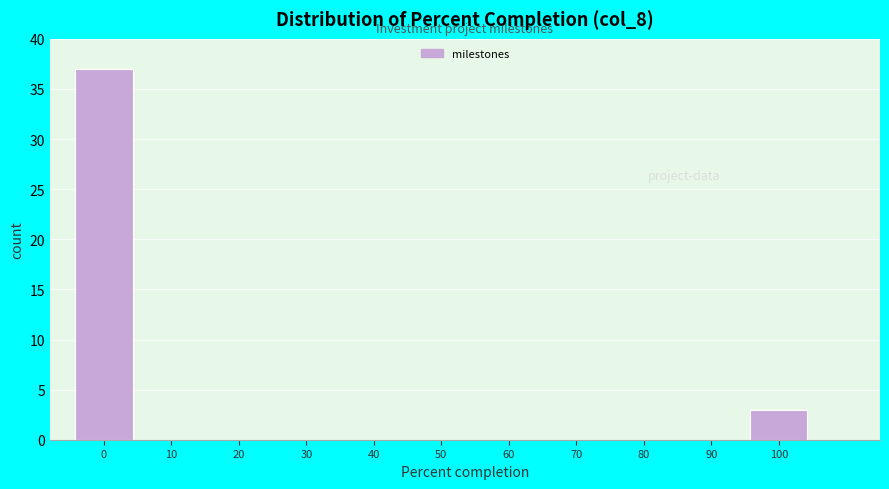

Reading left to right, transcribe this chart: for each bar, give the range it covers on the x-axis and its height. The values are not printed on the chart, so give them approximately, as read against the axis.

-5 to 5: 37
5 to 15: 0
15 to 25: 0
25 to 35: 0
35 to 45: 0
45 to 55: 0
55 to 65: 0
65 to 75: 0
75 to 85: 0
85 to 95: 0
95 to 105: 3